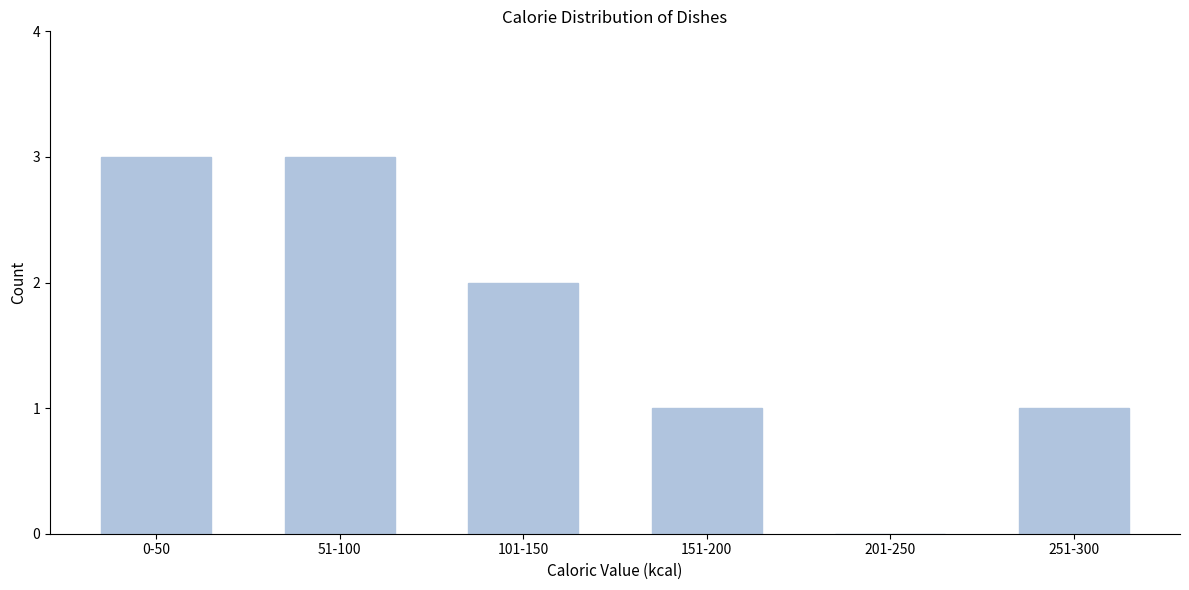

Reading right to left, what are all the values shown in this chart?

251-300=1	201-250=0	151-200=1	101-150=2	51-100=3	0-50=3